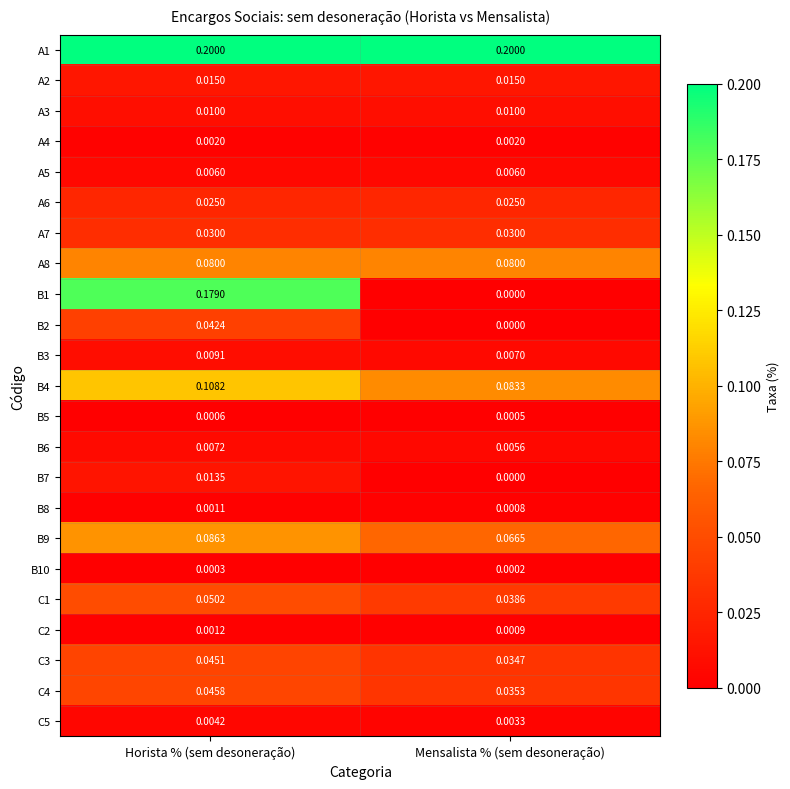

At which category is the sum across all series the highest?

Horista % (sem desoneração)